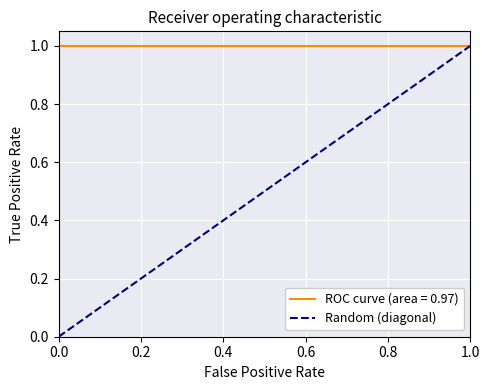

The value at 1.0 is 1. True or false?

True